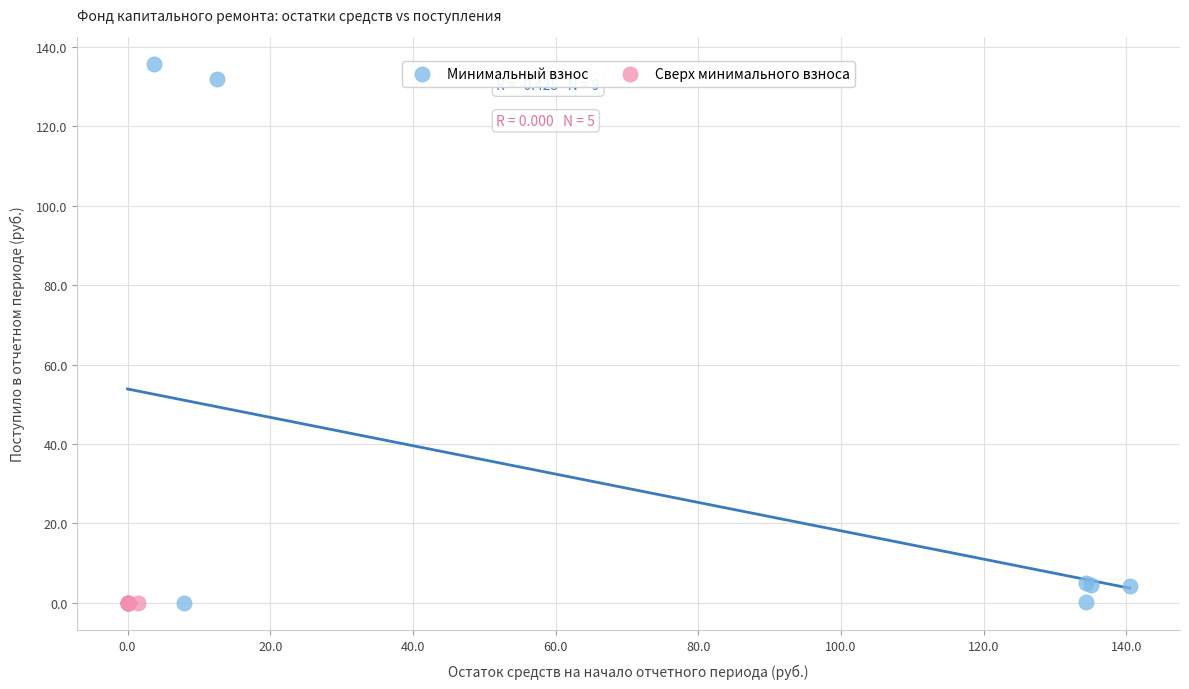

Which series has the widest spread of Y values?

Минимальный взнос